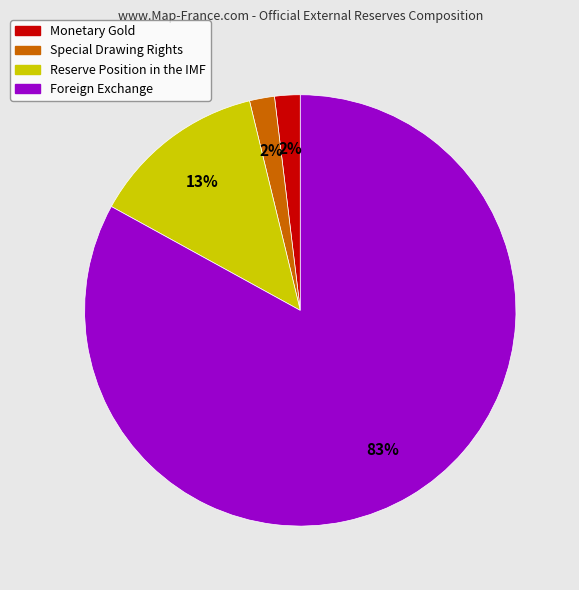

To the nearest percent, what is the average slice percentage?

25%